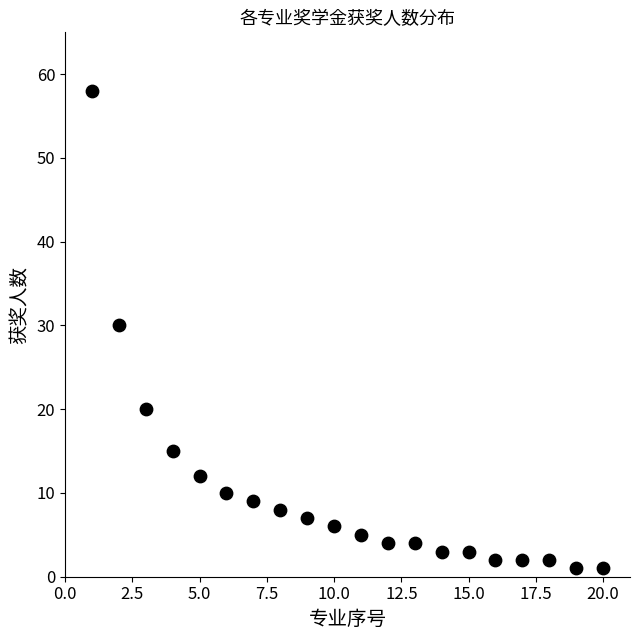

What Y value in the scatter plot is closest to 29?

30